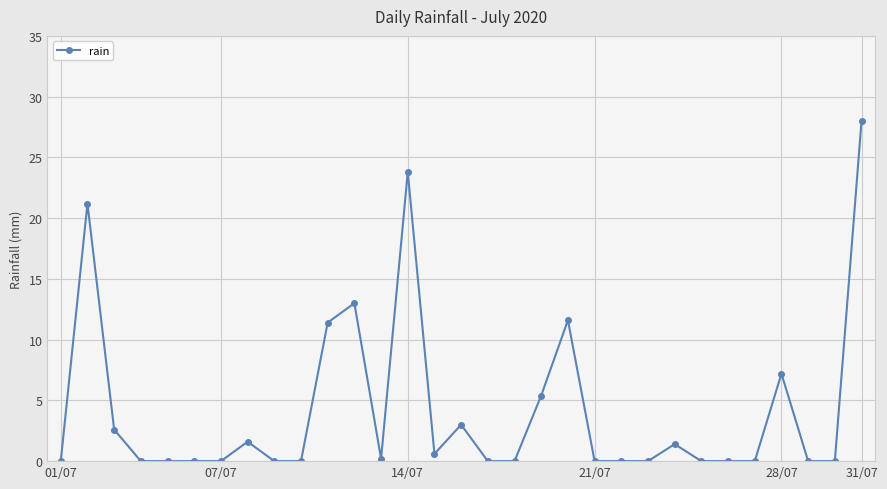

What is the difference between the maximum and minimum values?

28.0